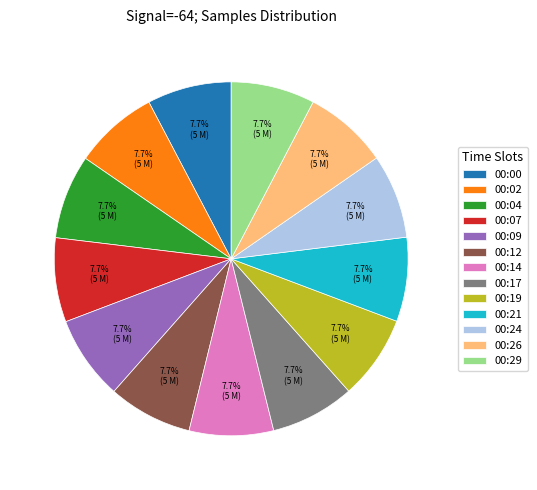

Approximately how many times larger is the value at 00:07 compared to 00:14?

1.0